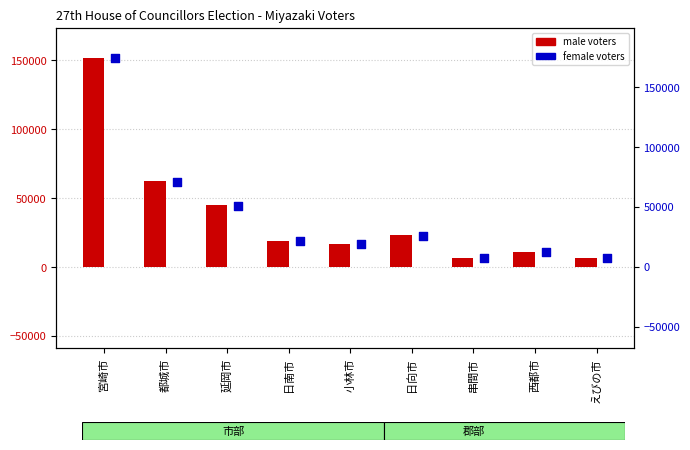

Which series reaches the minimum Y coordinate?

male voters